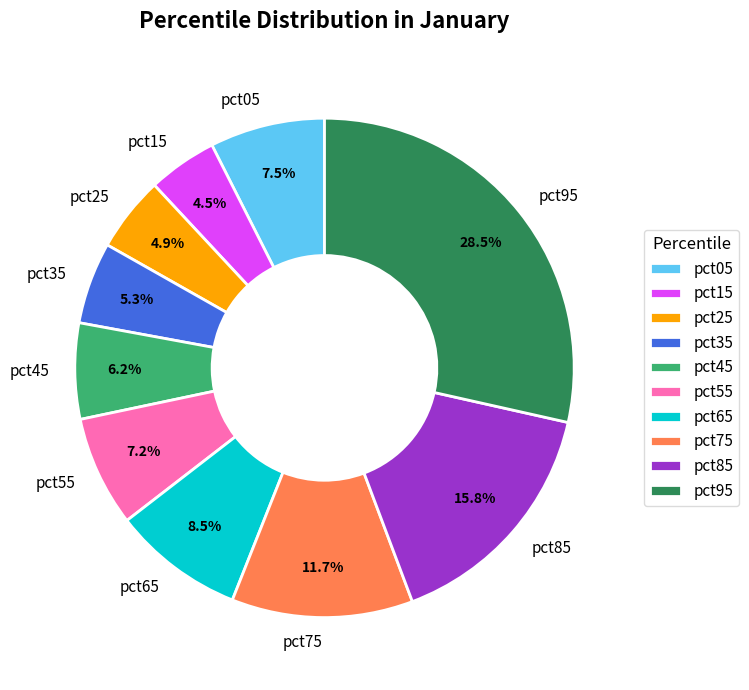

To the nearest percent, what is the average slice percentage?

10%